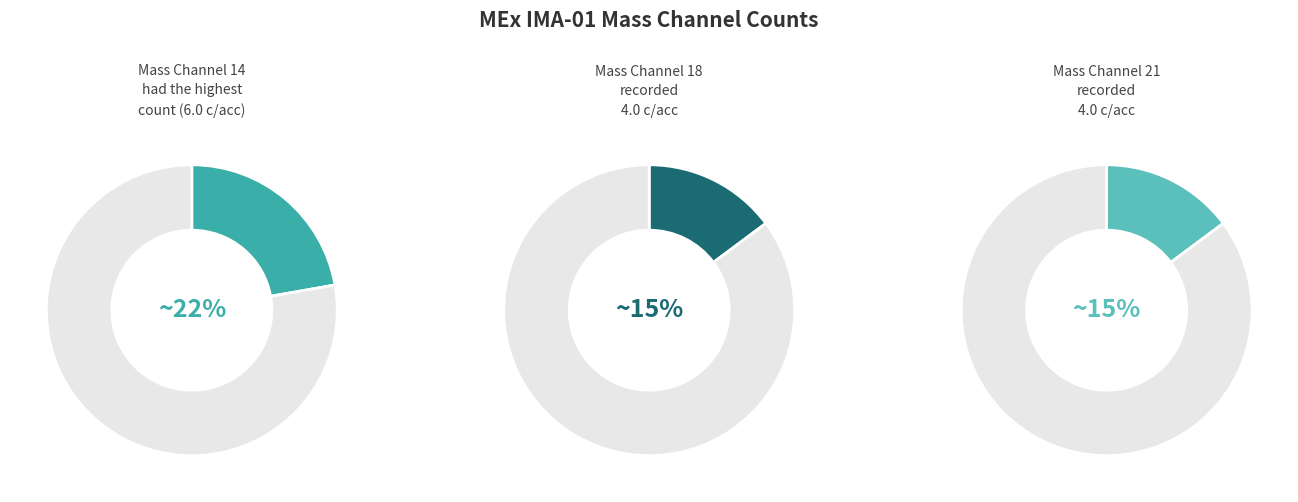

Which slice is the largest?

Mass Channel 14